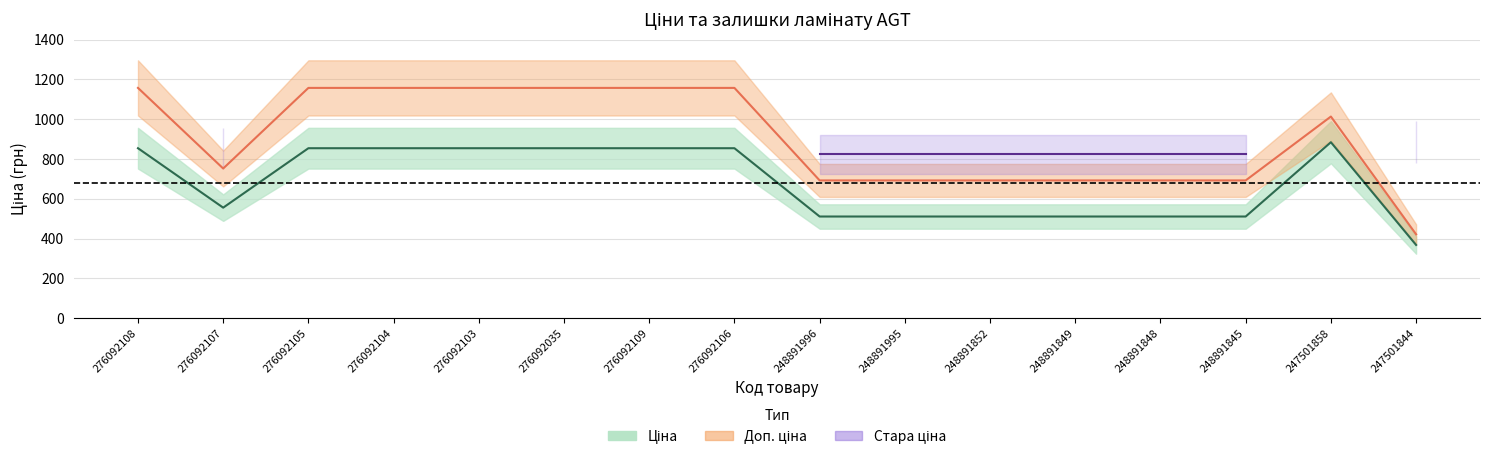

True or false: Ціна and Доп. ціна cross at least once.

False